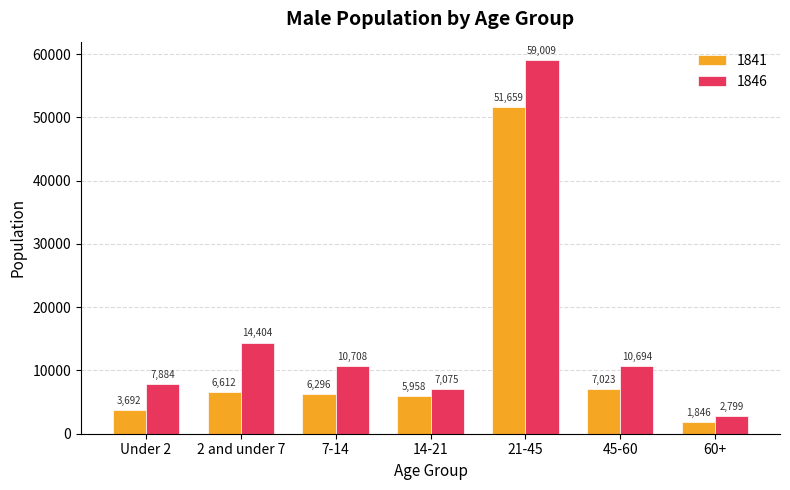

What value does the 1841 series have at 2 and under 7, to the nearest 10?

6610